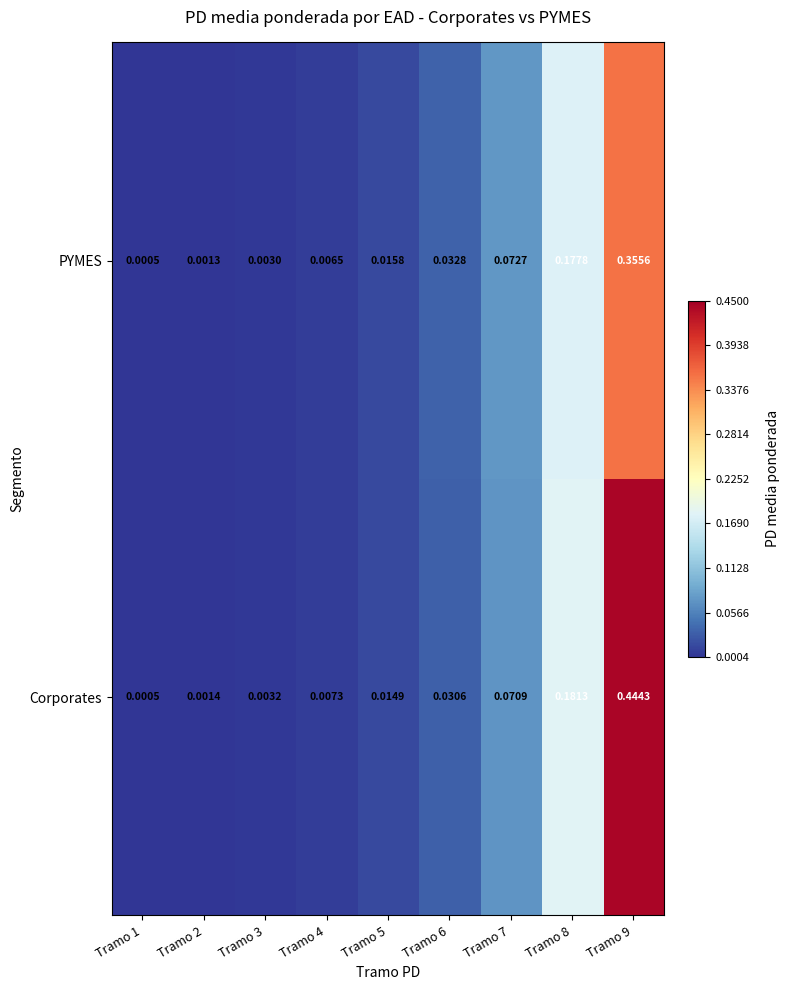

Which series changed the most between Tramo 5 and Tramo 6?

PYMES